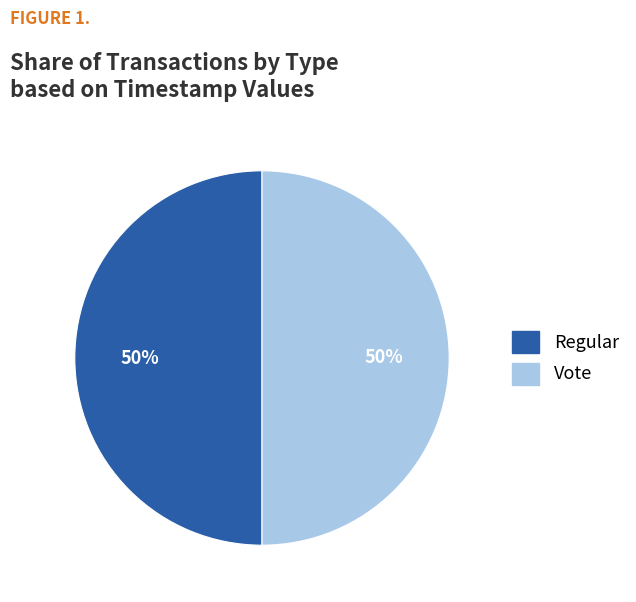

The Regular slice represents 50% of the pie. True or false?

True